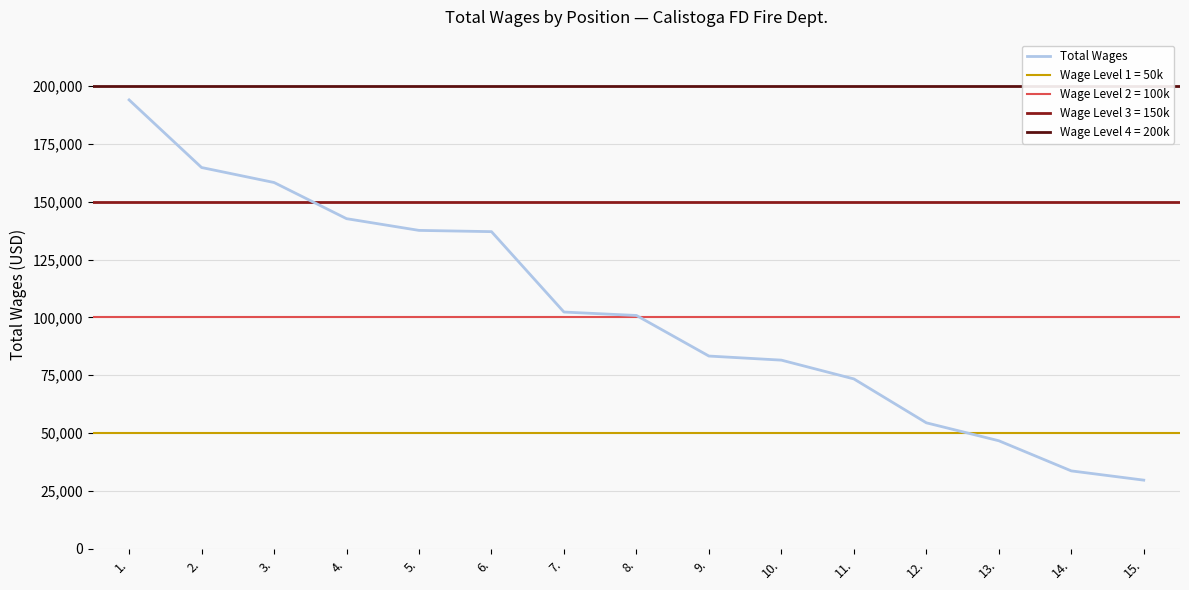

Where is the data nearest to the value 111822?

7.